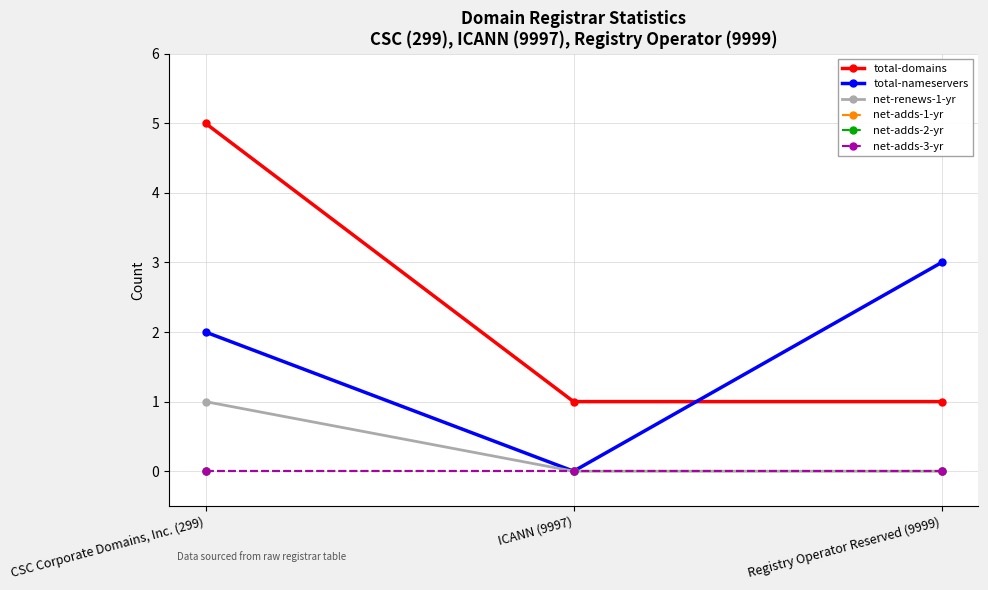

Does the chart have visible grid lines?

Yes